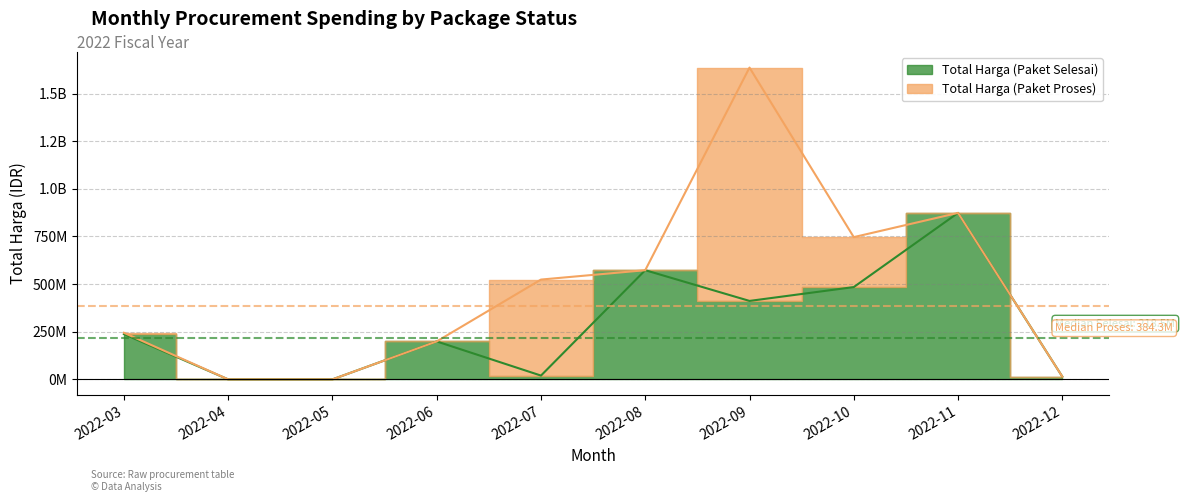

Reading right to left, what are all the values shown in this chart?

14750000	873820000	484525000	411852000	573093000	19950000	199200000	0	0	237738940